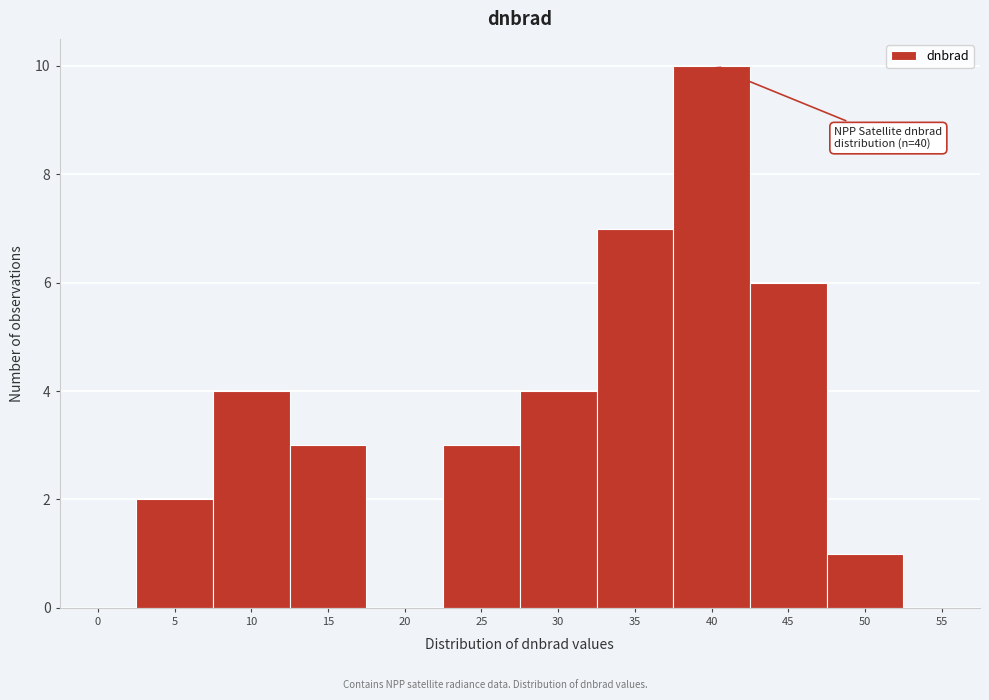

Reading left to right, extract all data points from this chart.

0=0	5=2	10=4	15=3	20=0	25=3	30=4	35=7	40=10	45=6	50=1	55=0